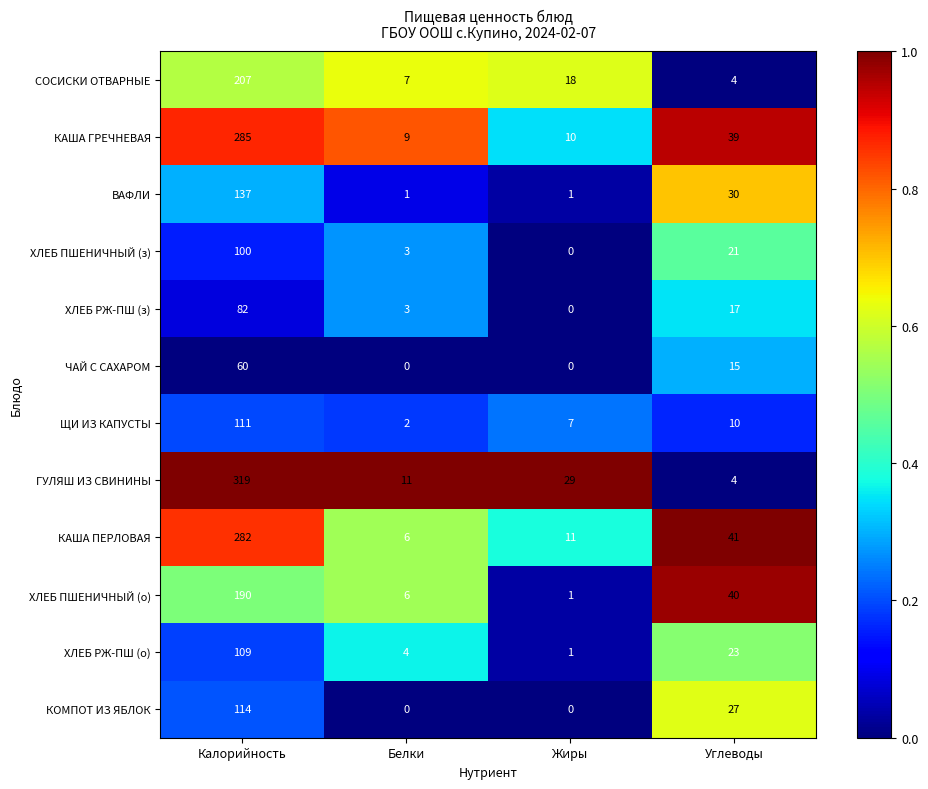

How many data points in ХЛЕБ РЖ-ПШ (з) are less than 17?

2